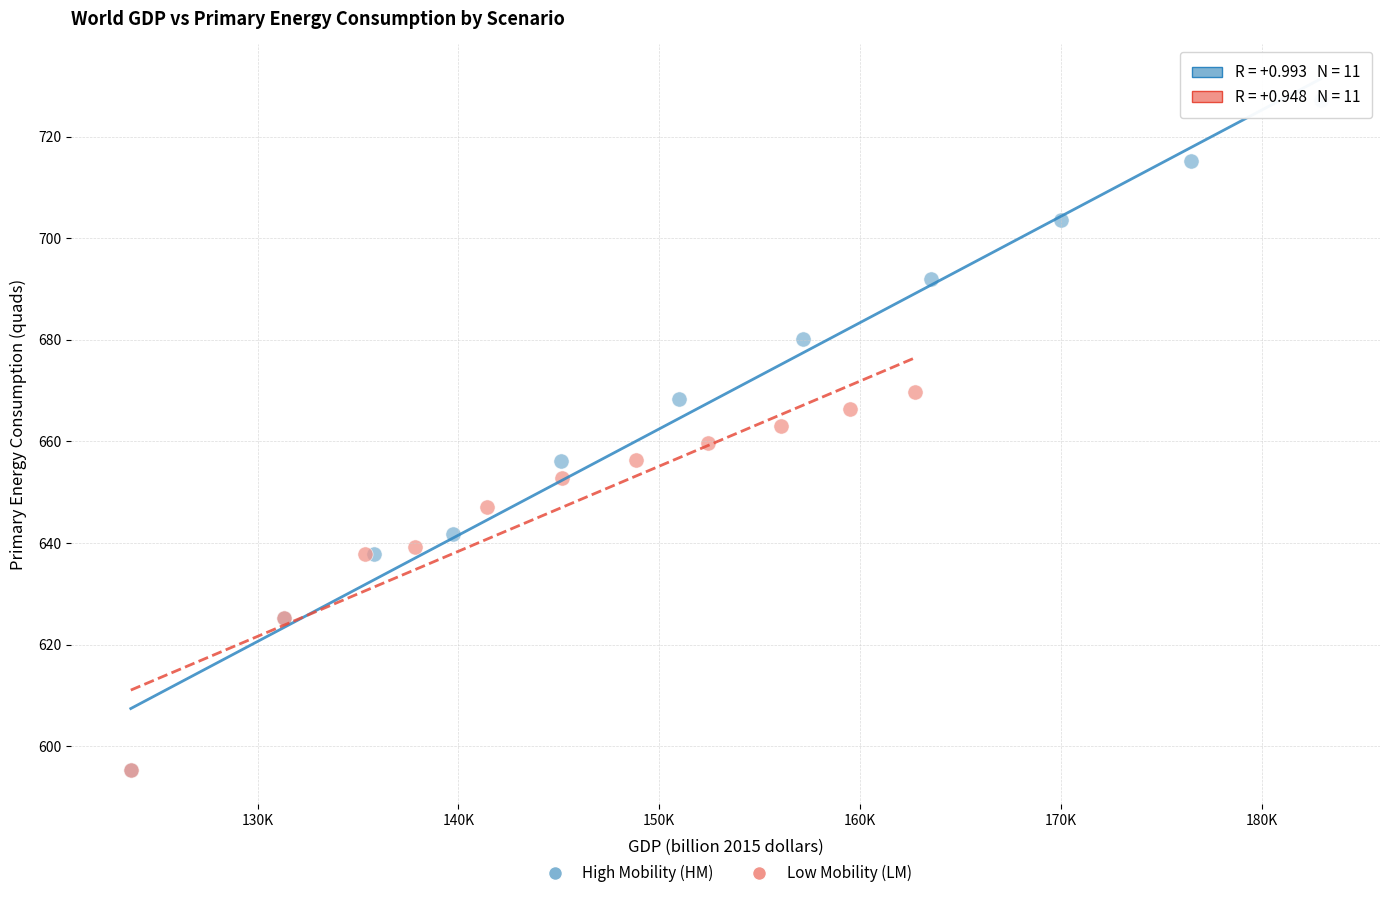

Which series contains the highest Y value?

High Mobility (HM)